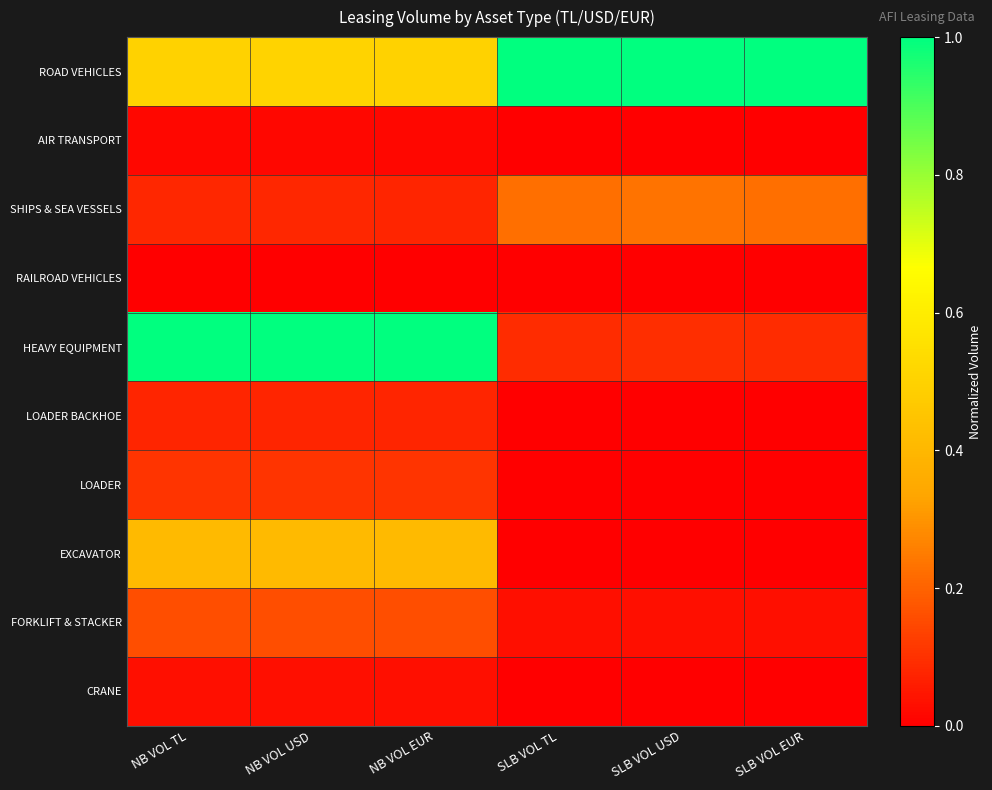

Reading left to right, extract all data points from this chart.

ROAD VEHICLES: NB VOL TL=0.5	NB VOL USD=0.5	NB VOL EUR=0.5	SLB VOL TL=1.0	SLB VOL USD=1.0	SLB VOL EUR=1.0
AIR TRANSPORT: NB VOL TL=0.0	NB VOL USD=0.0	NB VOL EUR=0.0	SLB VOL TL=0.0	SLB VOL USD=0.0	SLB VOL EUR=0.0
SHIPS & SEA VESSELS: NB VOL TL=0.1	NB VOL USD=0.1	NB VOL EUR=0.1	SLB VOL TL=0.2	SLB VOL USD=0.2	SLB VOL EUR=0.2
RAILROAD VEHICLES: NB VOL TL=0.0	NB VOL USD=0.0	NB VOL EUR=0.0	SLB VOL TL=0.0	SLB VOL USD=0.0	SLB VOL EUR=0.0
HEAVY EQUIPMENT: NB VOL TL=1.0	NB VOL USD=1.0	NB VOL EUR=1.0	SLB VOL TL=0.1	SLB VOL USD=0.1	SLB VOL EUR=0.1
LOADER BACKHOE: NB VOL TL=0.1	NB VOL USD=0.1	NB VOL EUR=0.1	SLB VOL TL=0.0	SLB VOL USD=0.0	SLB VOL EUR=0.0
LOADER: NB VOL TL=0.1	NB VOL USD=0.1	NB VOL EUR=0.1	SLB VOL TL=0.0	SLB VOL USD=0.0	SLB VOL EUR=0.0
EXCAVATOR: NB VOL TL=0.4	NB VOL USD=0.4	NB VOL EUR=0.4	SLB VOL TL=0.0	SLB VOL USD=0.0	SLB VOL EUR=0.0
FORKLIFT & STACKER: NB VOL TL=0.2	NB VOL USD=0.2	NB VOL EUR=0.2	SLB VOL TL=0.0	SLB VOL USD=0.0	SLB VOL EUR=0.0
CRANE: NB VOL TL=0.0	NB VOL USD=0.0	NB VOL EUR=0.0	SLB VOL TL=0.0	SLB VOL USD=0.0	SLB VOL EUR=0.0